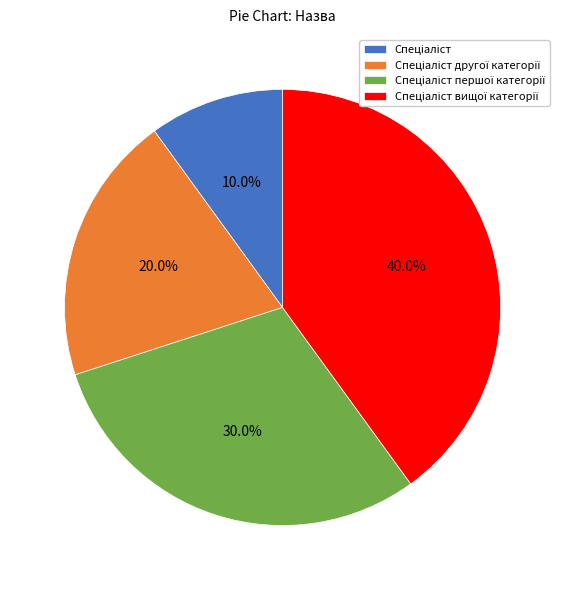

Is there any slice that represents more than half of the pie?

No